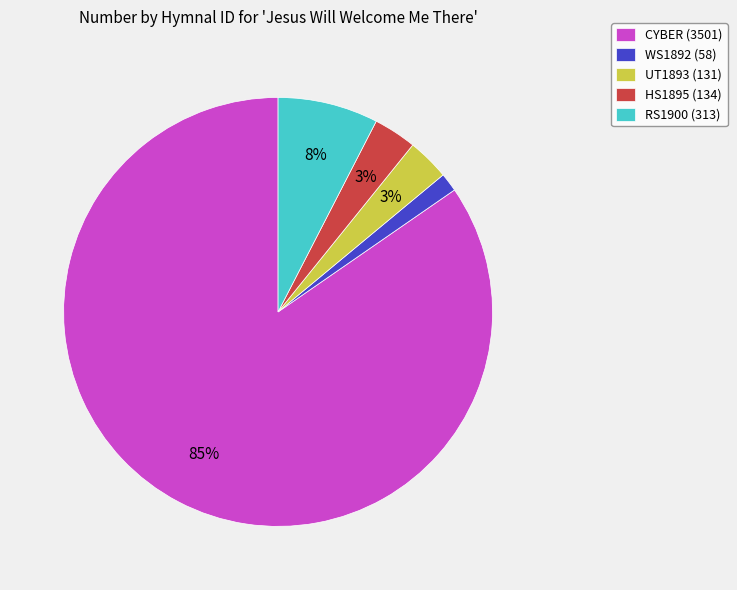

Is the sum of WS1892 (58) and CYBER (3501) greater than half?

Yes